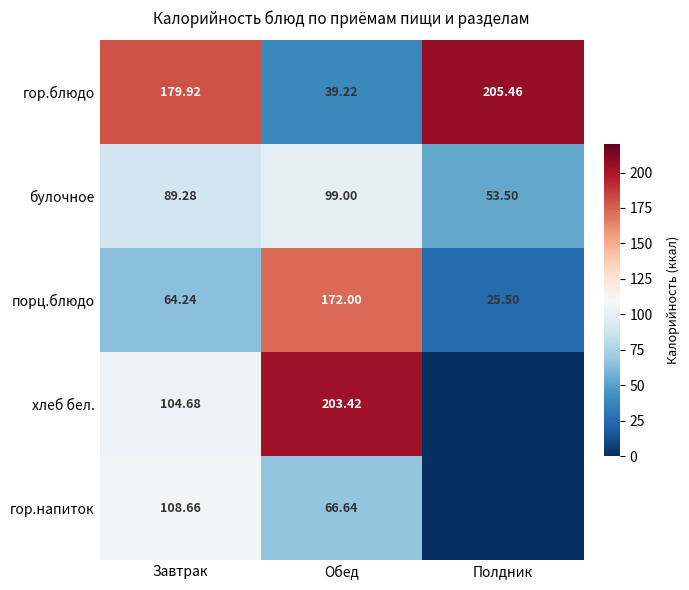

At which label does порц.блюдо reach its minimum?

Полдник